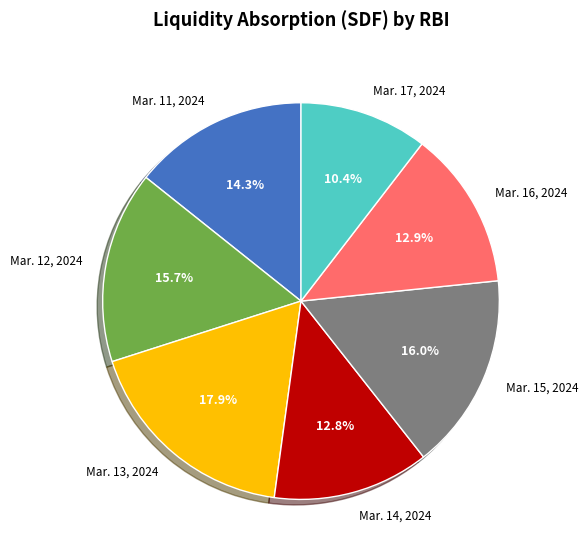

To the nearest percent, what is the average slice percentage?

14%